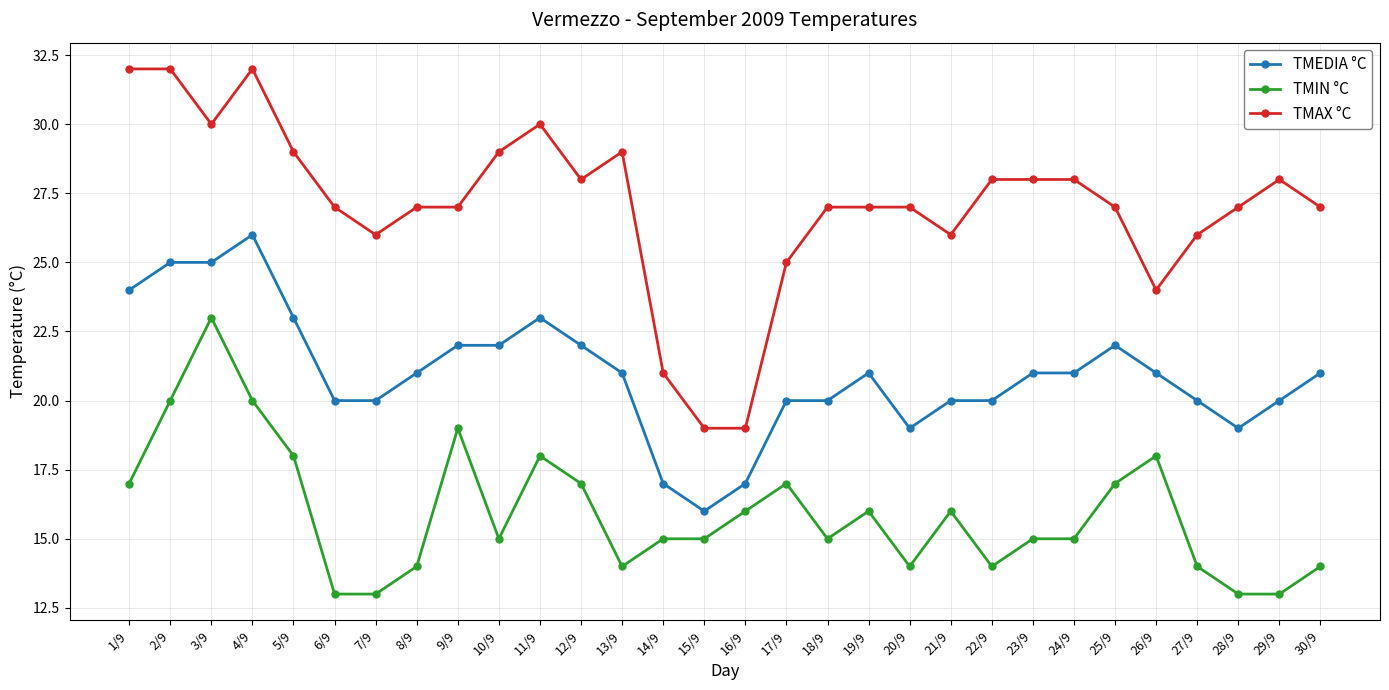

True or false: TMIN °C has a value of 13 at 28/9.

True